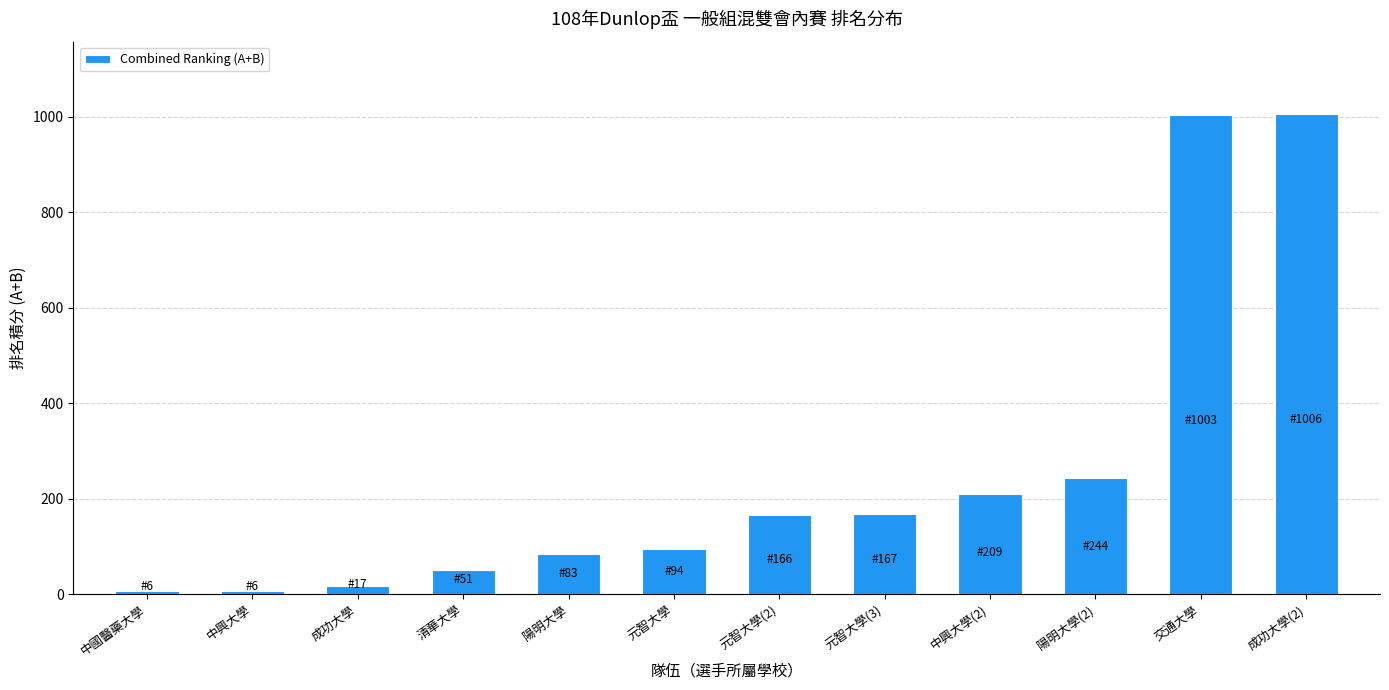

What is the sum of the values at 元智大學 and 陽明大學(2)?

338